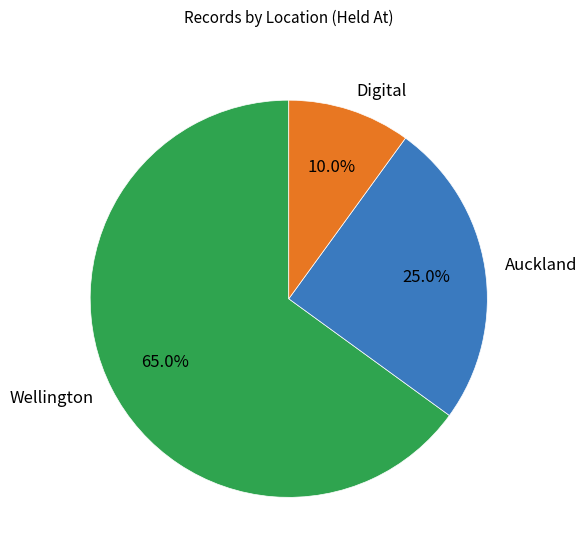

What percentage is the Digital slice, to the nearest percent?

10%